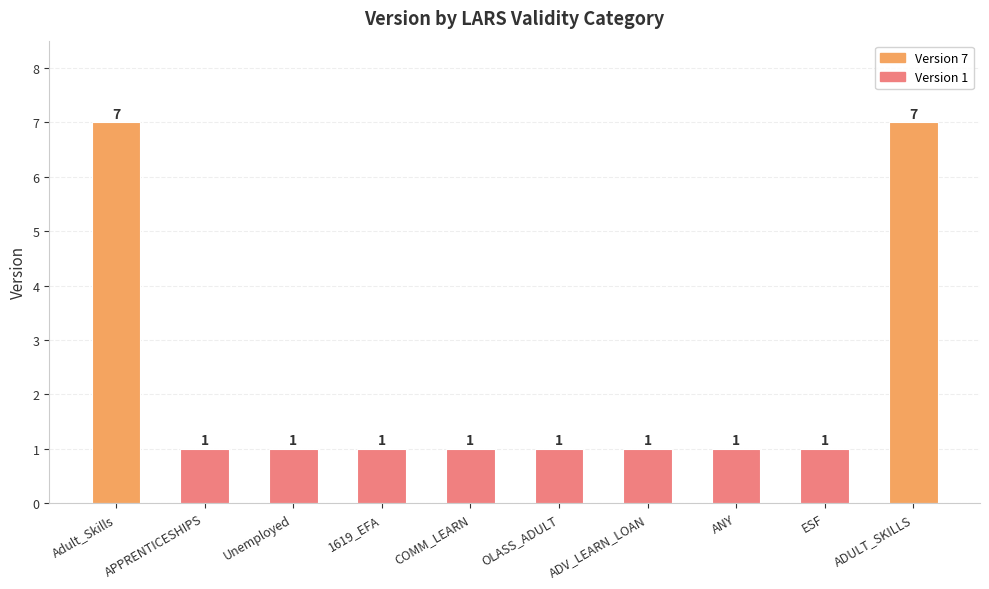

What is the value of the 6th bar from the left?

1